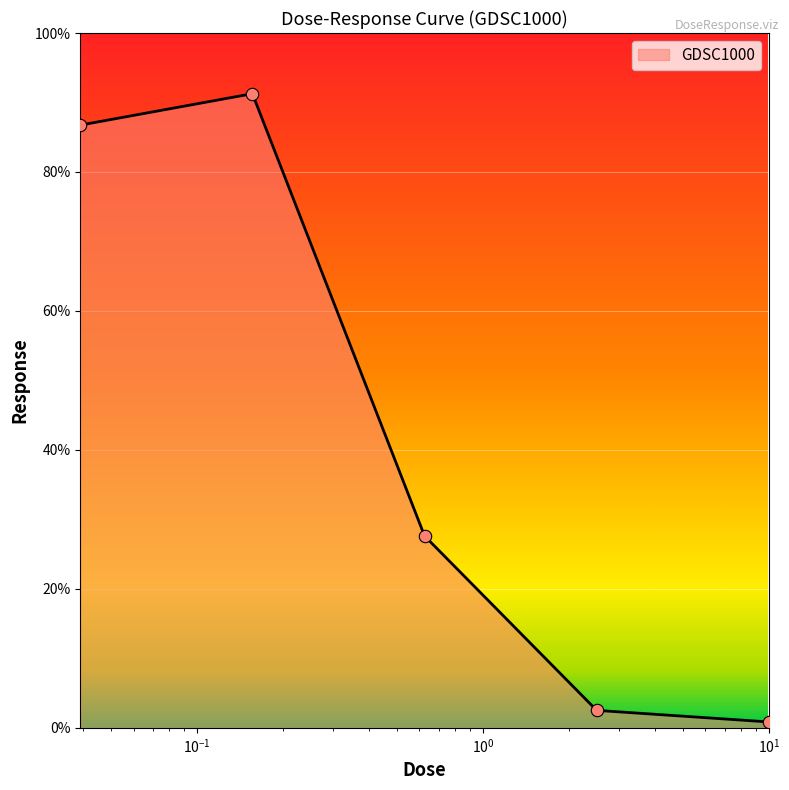

What is the sum of all values?

209.0